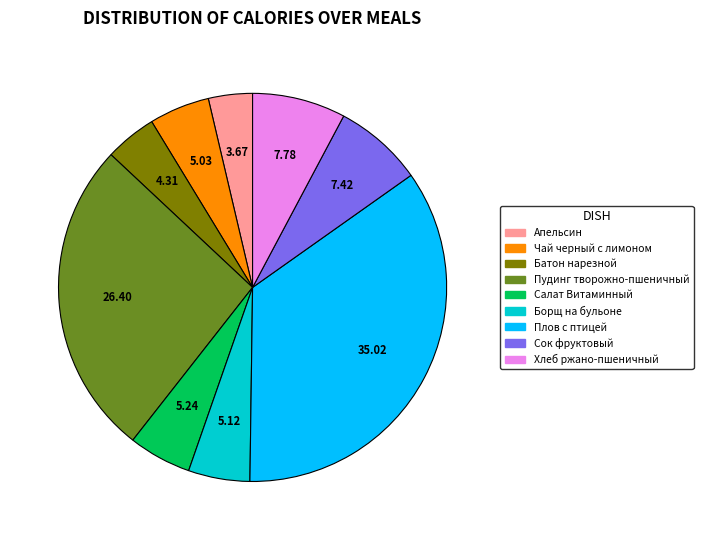

Is there any slice that represents more than half of the pie?

No